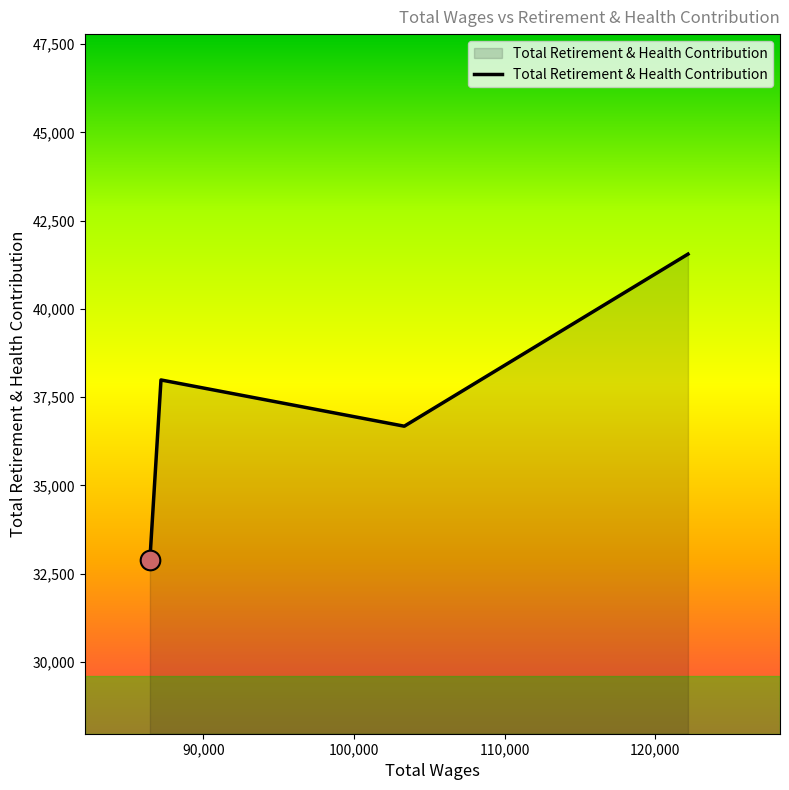

What is the smallest value displayed?

32902